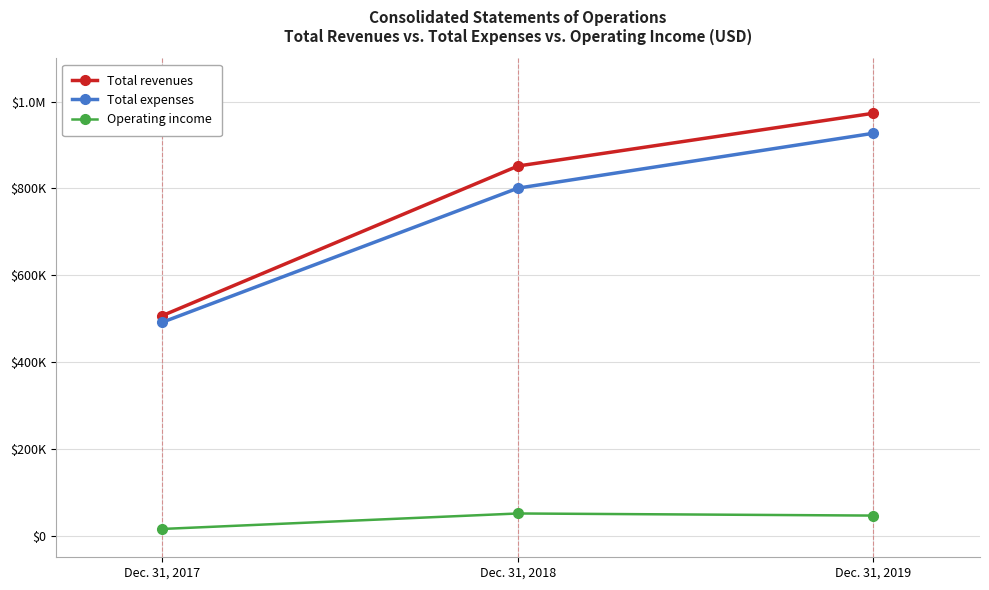

Is this an area chart (filled region under the line)?

No